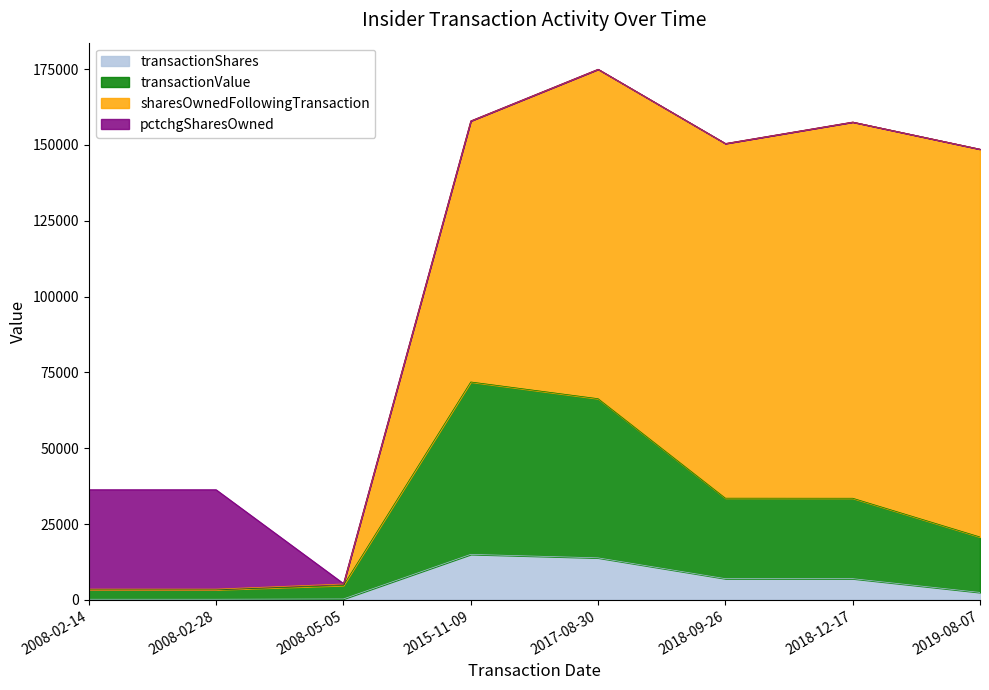

The value of transactionShares at 2015-11-09 is 15000. True or false?

True